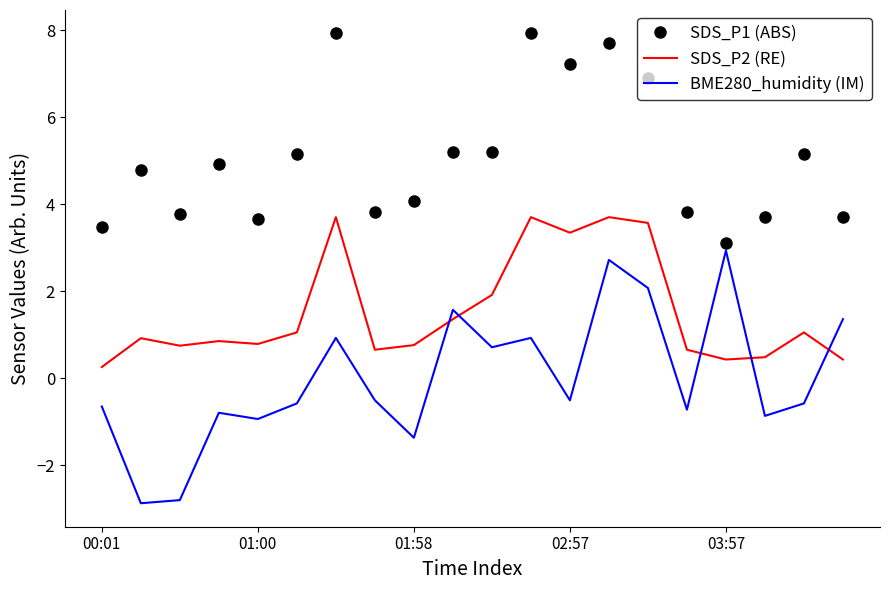

Rank the series by their maximum value, from lowest to highest.

BME280_humidity (IM), SDS_P2 (RE), SDS_P1 (ABS)